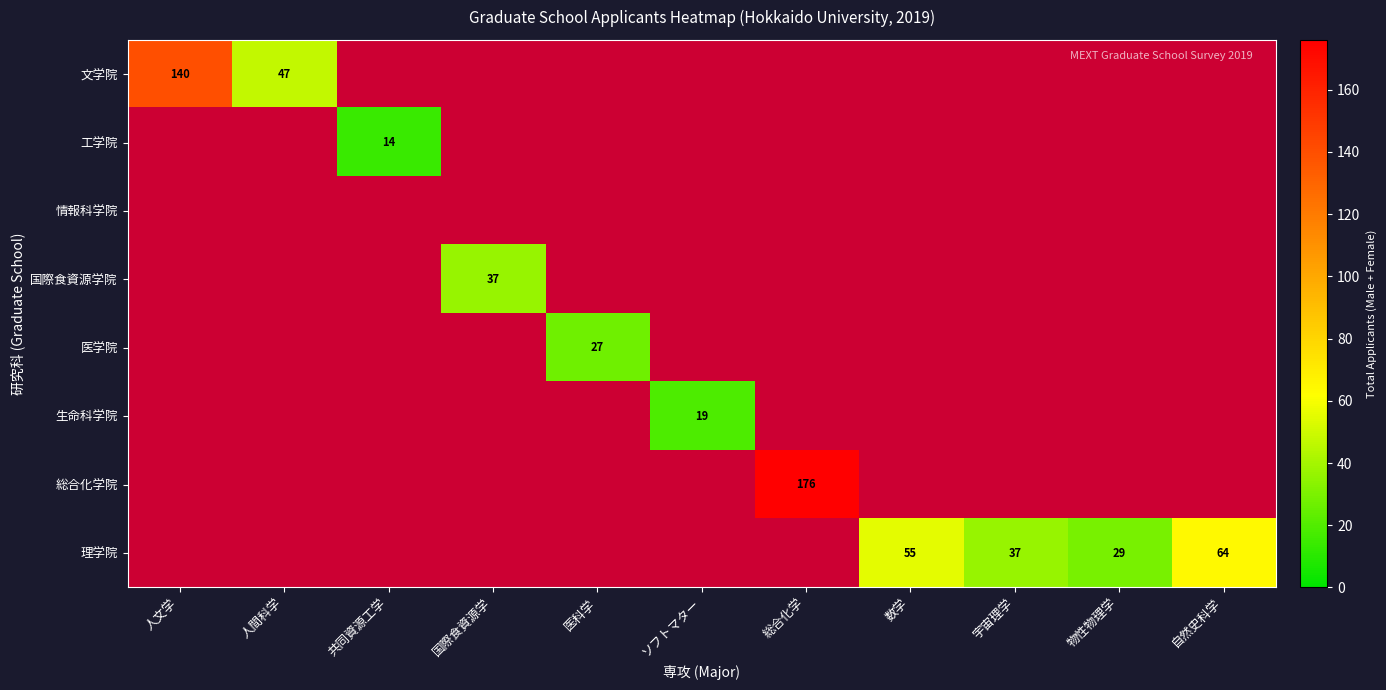

How many distinct data groups are displayed?

8